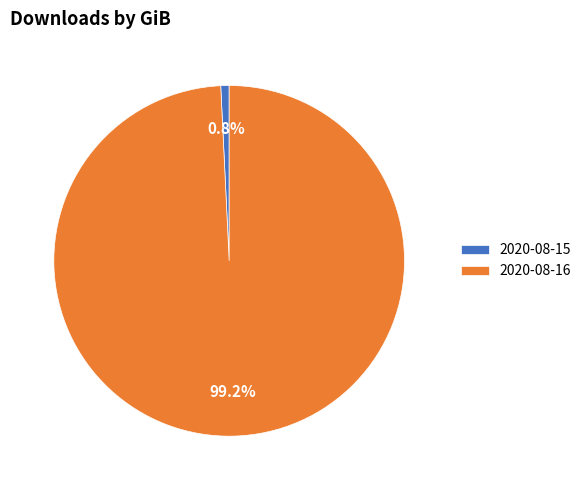

To the nearest percent, what is the average slice percentage?

50%